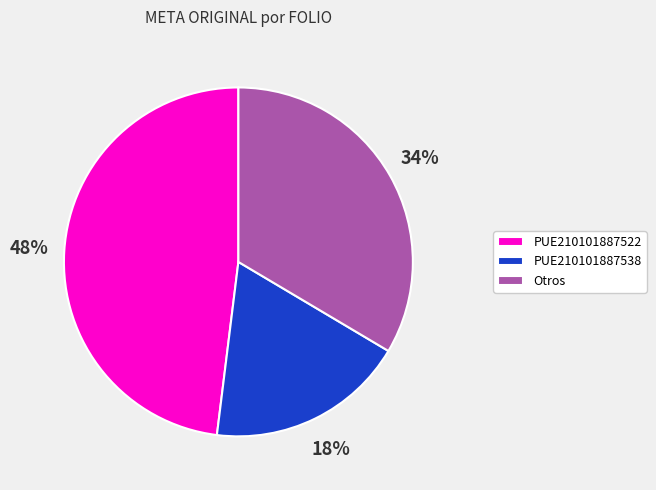

Do PUE210101887538 and Otros together represent more than half of the pie?

Yes